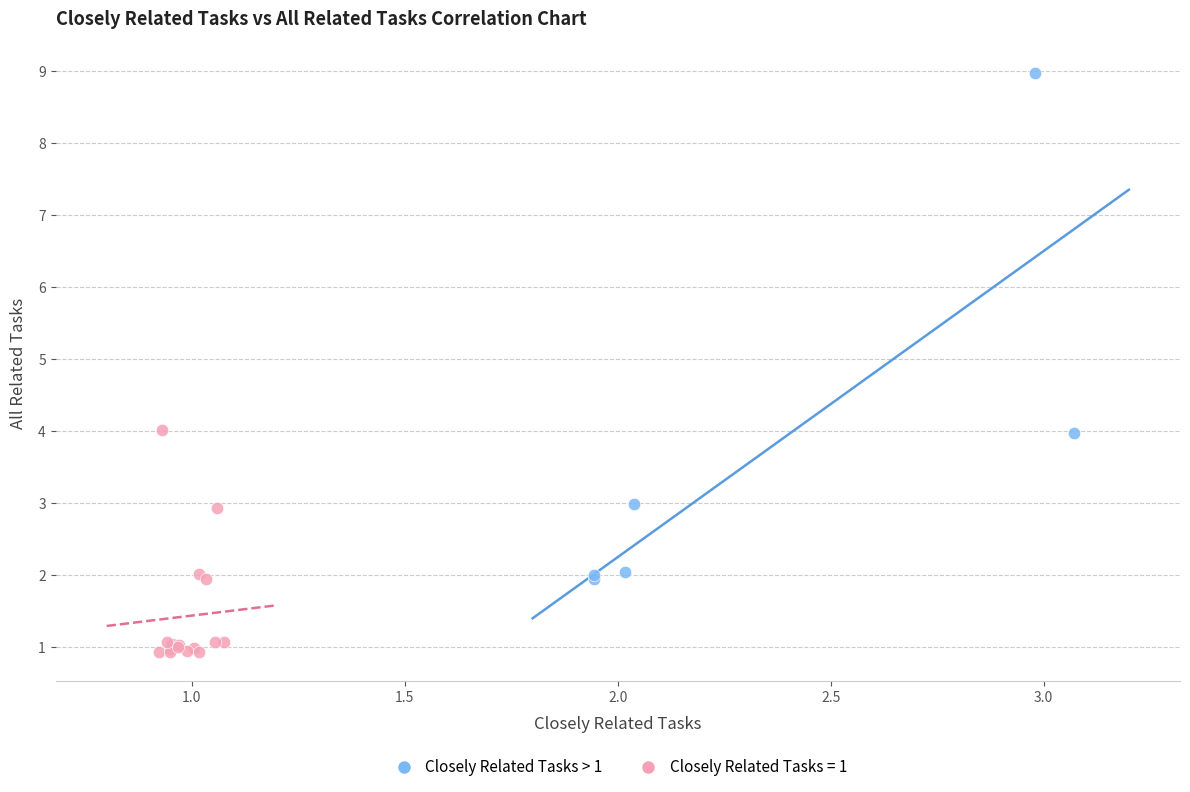

Which series contains the lowest Y value?

Closely Related Tasks = 1